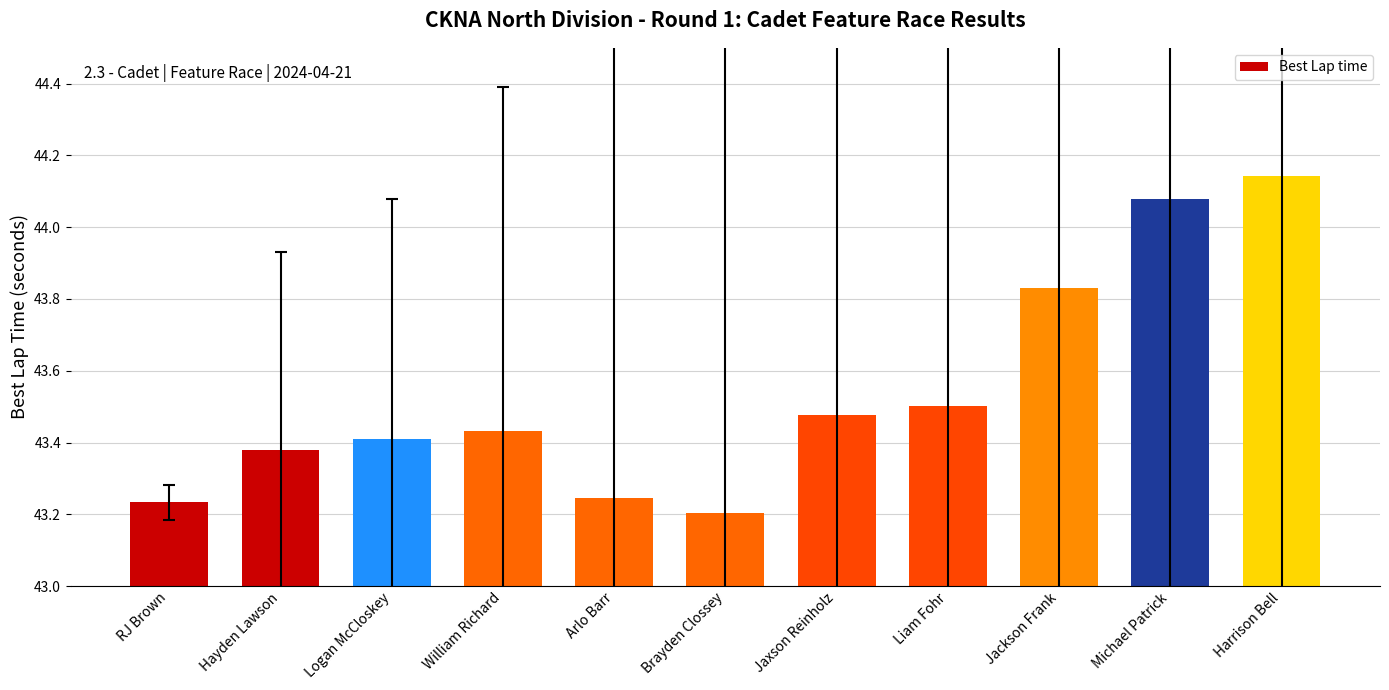

List the labels in order of value, smallest first.

Brayden Clossey, RJ Brown, Arlo Barr, Hayden Lawson, Logan McCloskey, William Richard, Jaxson Reinholz, Liam Fohr, Jackson Frank, Michael Patrick, Harrison Bell